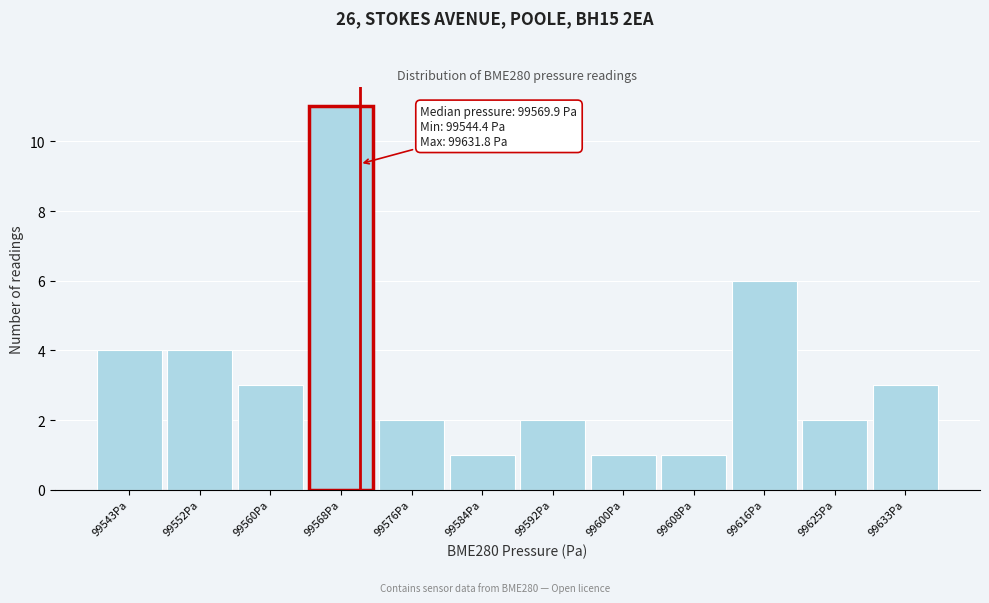

Which range on the x-axis has the tallest bar?

99564 to 99572